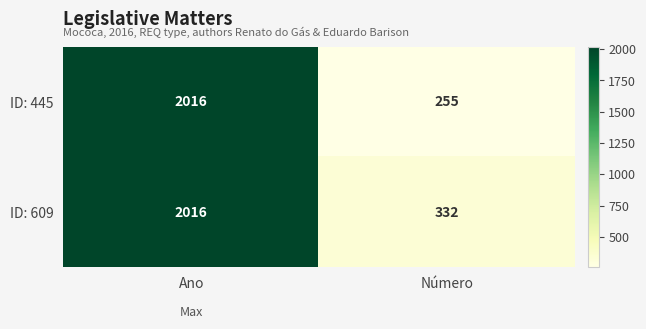

Is it true that ID: 445 equals 255 at Número?

True